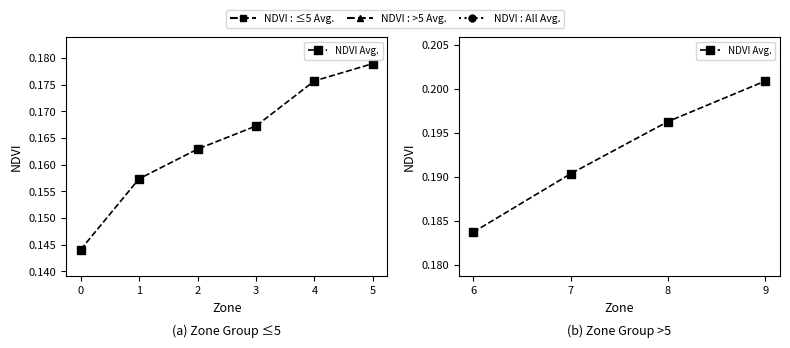

The chart shows a value of 0.3 at 7. True or false?

False